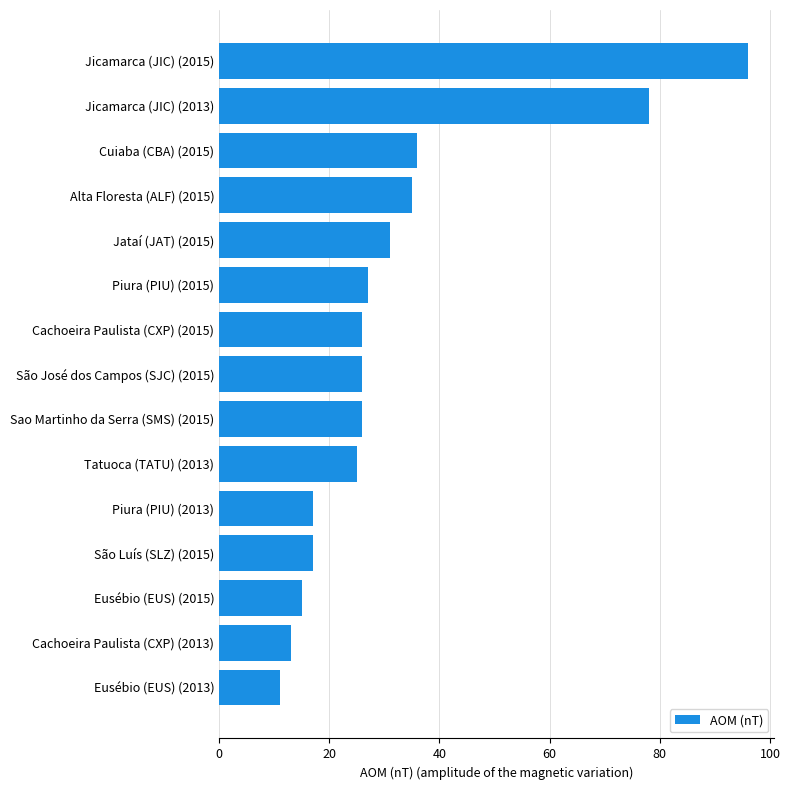

How many data points does each series have?

15